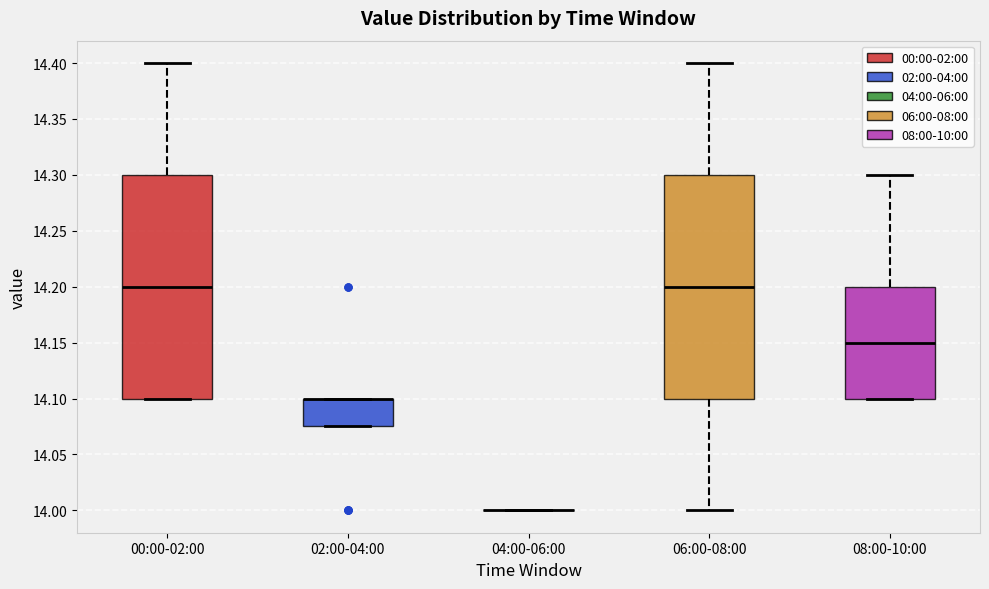

Reading left to right, read every box against the y-axis: the position of its median line, the range the box covers, and the ends of its whiskers. The values are not printed on the chart, so give them approximately, as read against the axis.

00:00-02:00: median 14.200, box 14.100 to 14.300, whiskers 14.100 to 14.400
02:00-04:00: median 14.100 (drawn on the box's upper edge), box 14.075 to 14.100, whiskers 14.075 to 14.100
04:00-06:00: box collapsed to a line at 14.000, whiskers 14.000 to 14.000
06:00-08:00: median 14.200, box 14.100 to 14.300, whiskers 14.000 to 14.400
08:00-10:00: median 14.150, box 14.100 to 14.200, whiskers 14.100 to 14.300